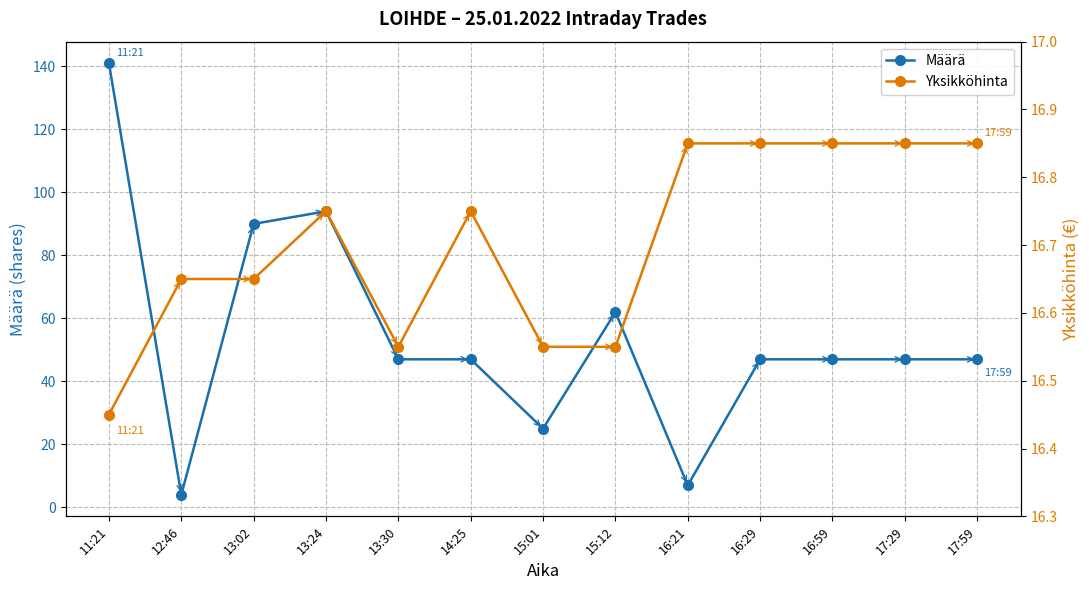

The Määrä series shows 1.3 at 12:46. True or false?

False